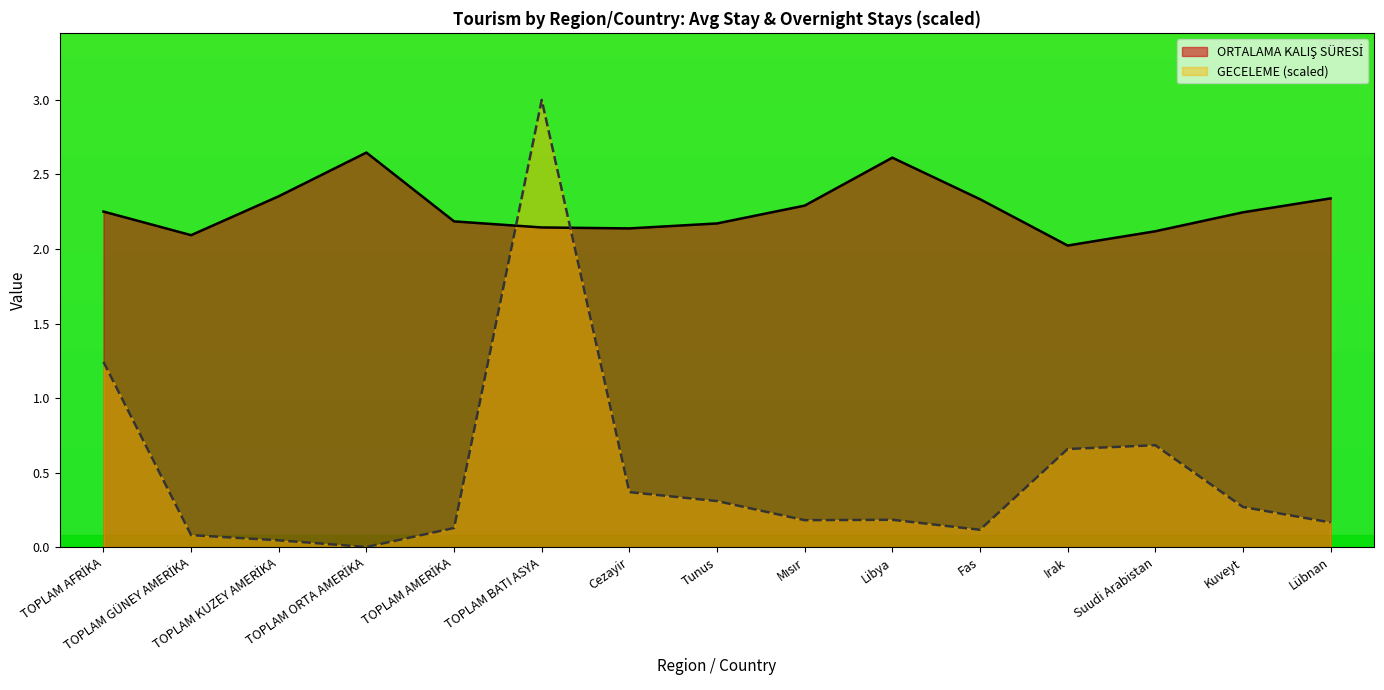

Does the chart have visible grid lines?

No